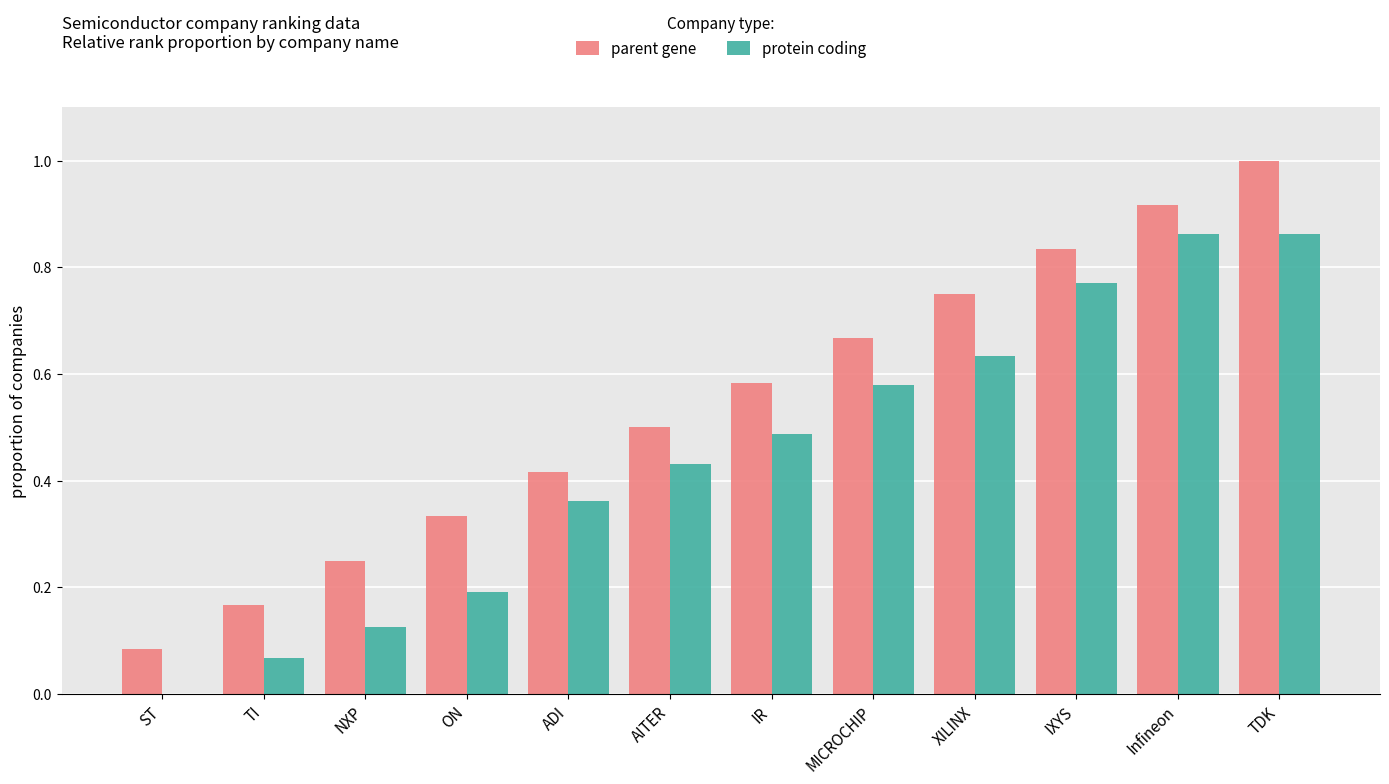

Does the chart contain any negative values?

No